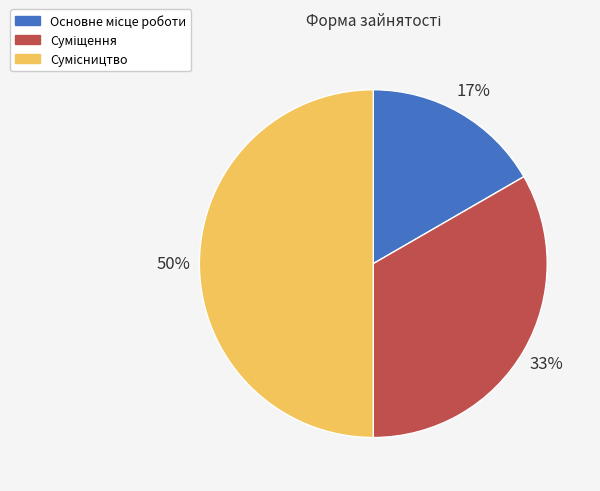

To the nearest percent, what is the difference between the largest and smallest slice percentages?

33%